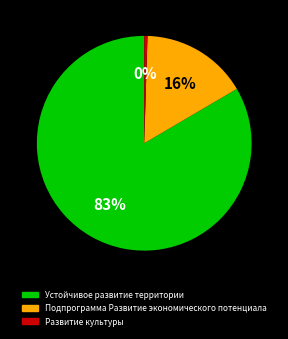

How many segments does this pie chart have?

3